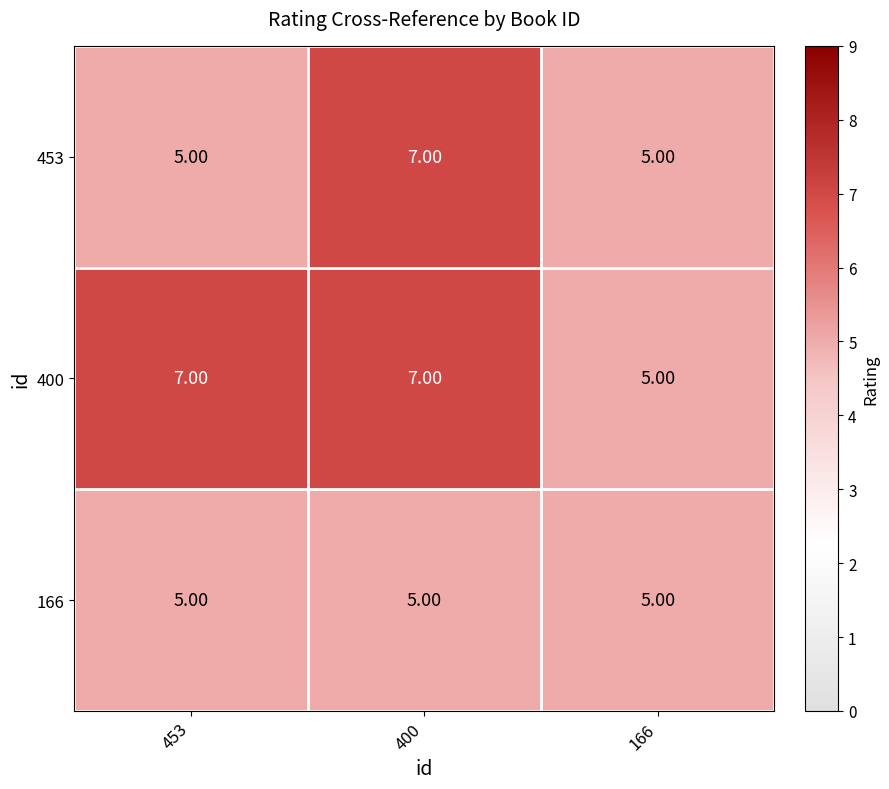

List the series in order of their overall mean, lowest first.

166, 453, 400